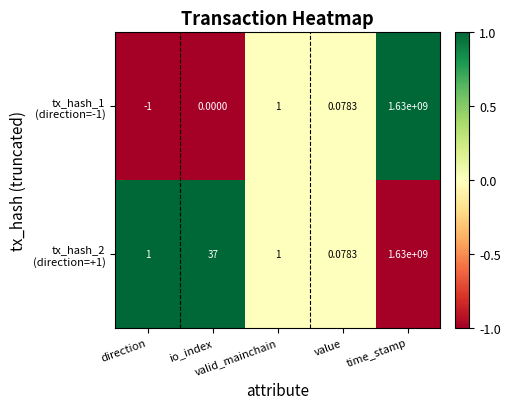

Between valid_mainchain and direction, which is larger?

valid_mainchain